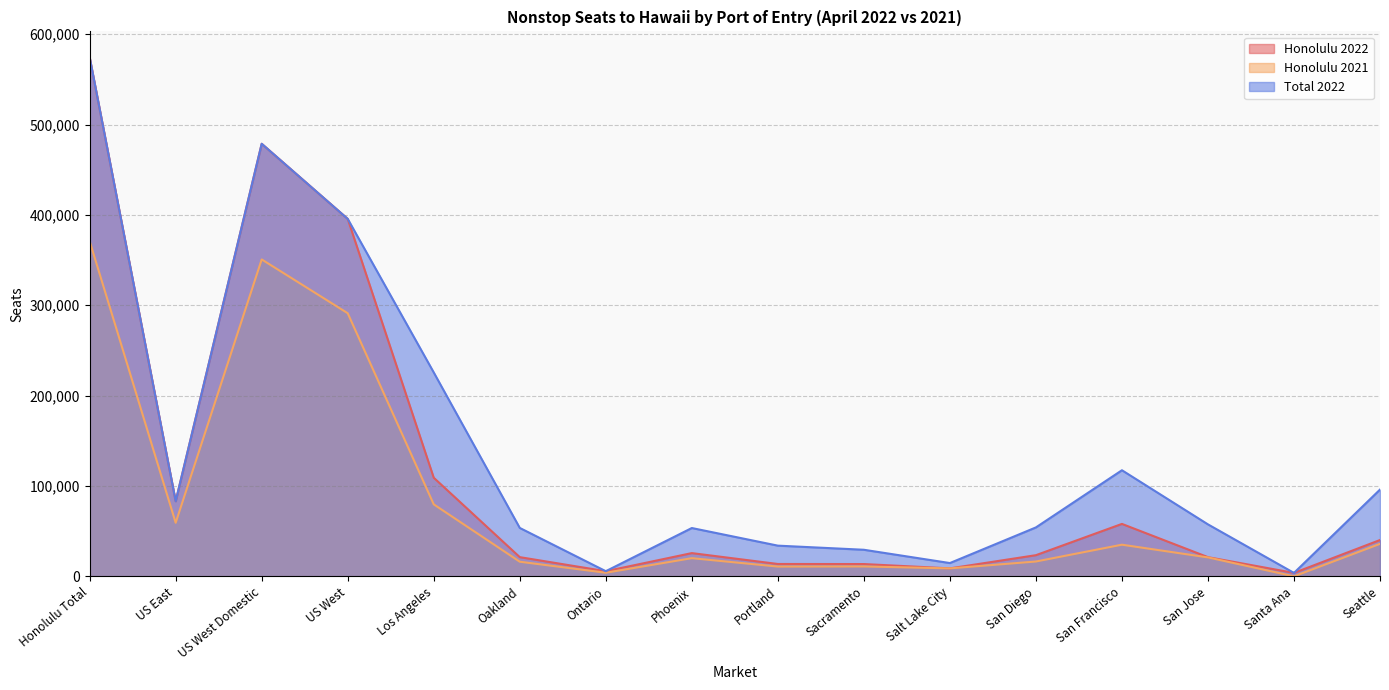

True or false: Honolulu 2022 and Total 2022 cross at least once.

False